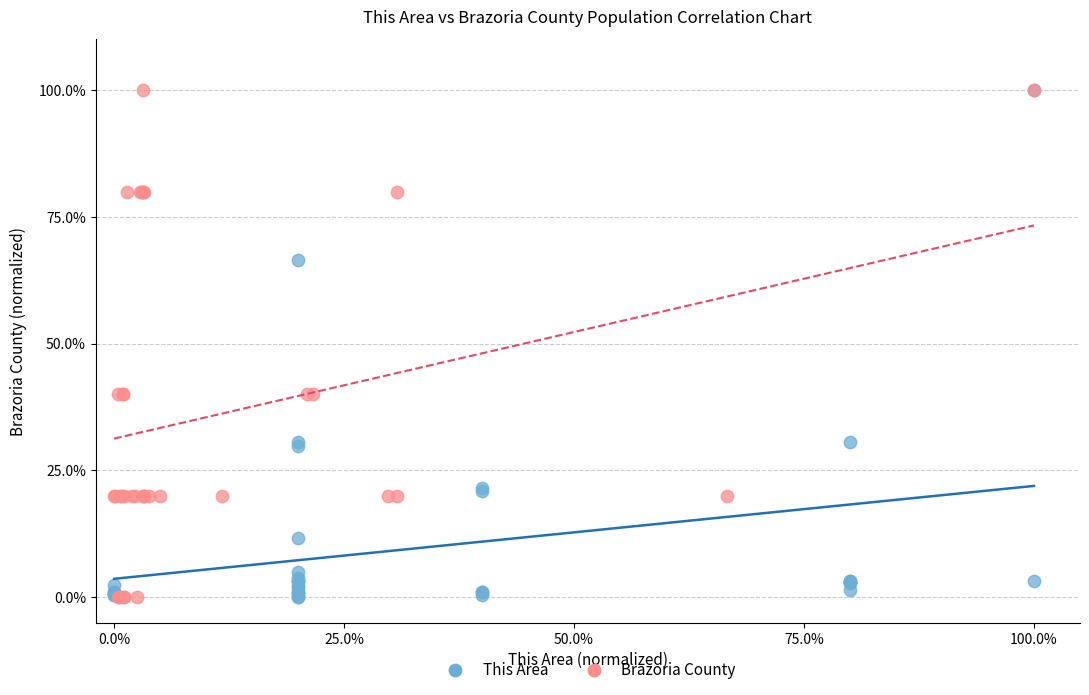

What are all the series names shown in the legend?

This Area, Brazoria County